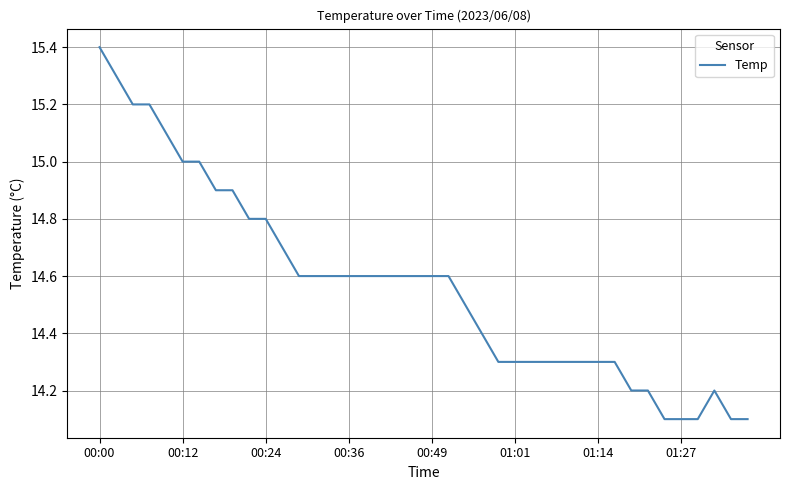

What is the maximum value shown in the chart?

15.4